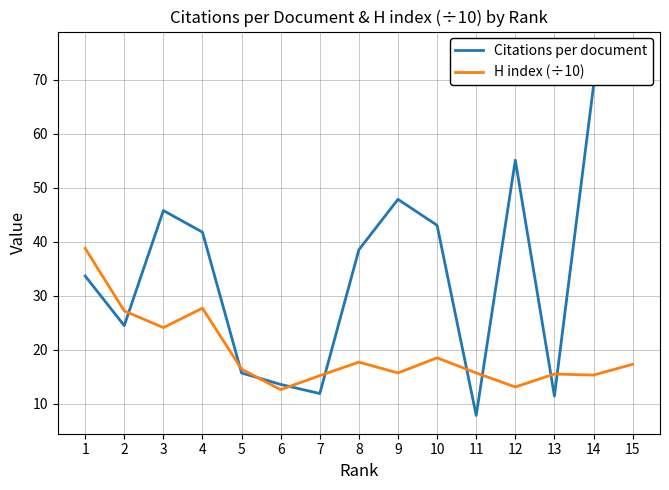

Where is the first local minimum for Citations per document?

2